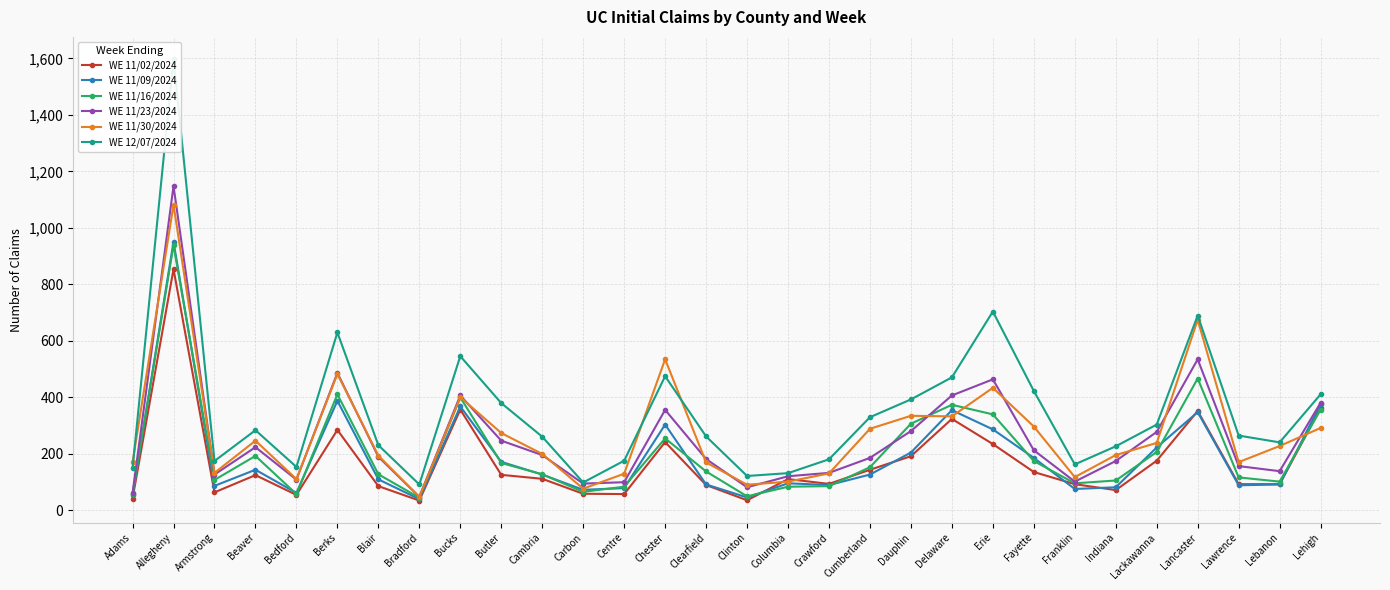

How many times do WE 11/09/2024 and WE 11/16/2024 cross each other?

17